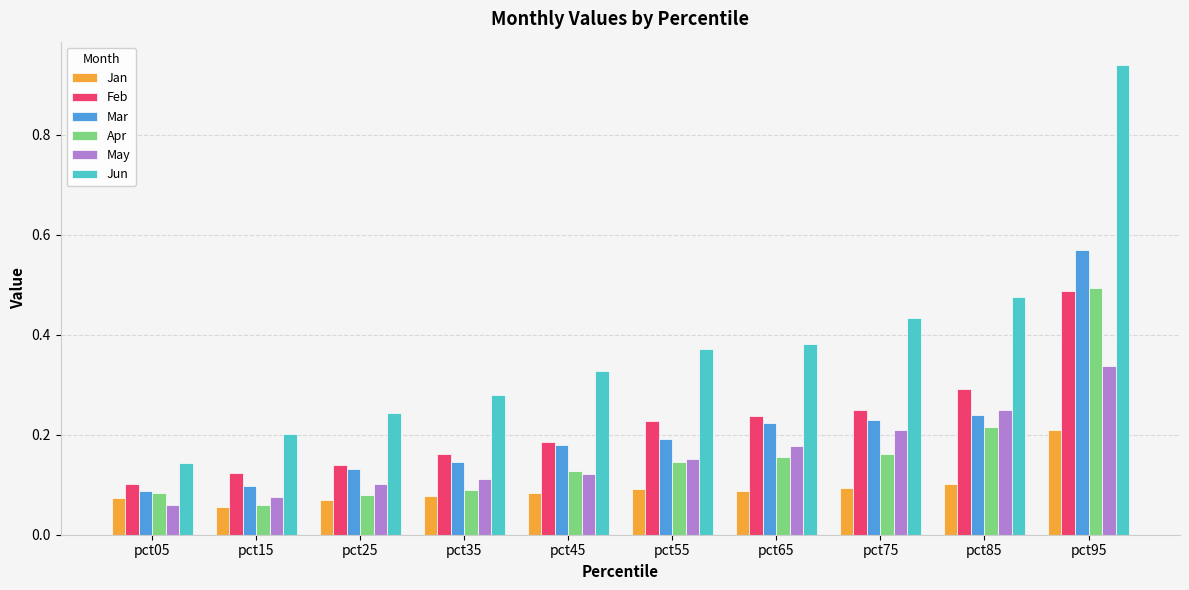

At which category does the chart reach its peak across all series?

pct95